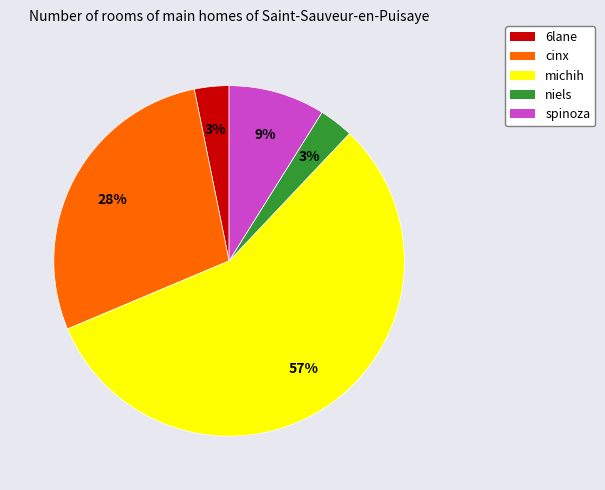

True or false: spinoza accounts for 23% of the total.

False